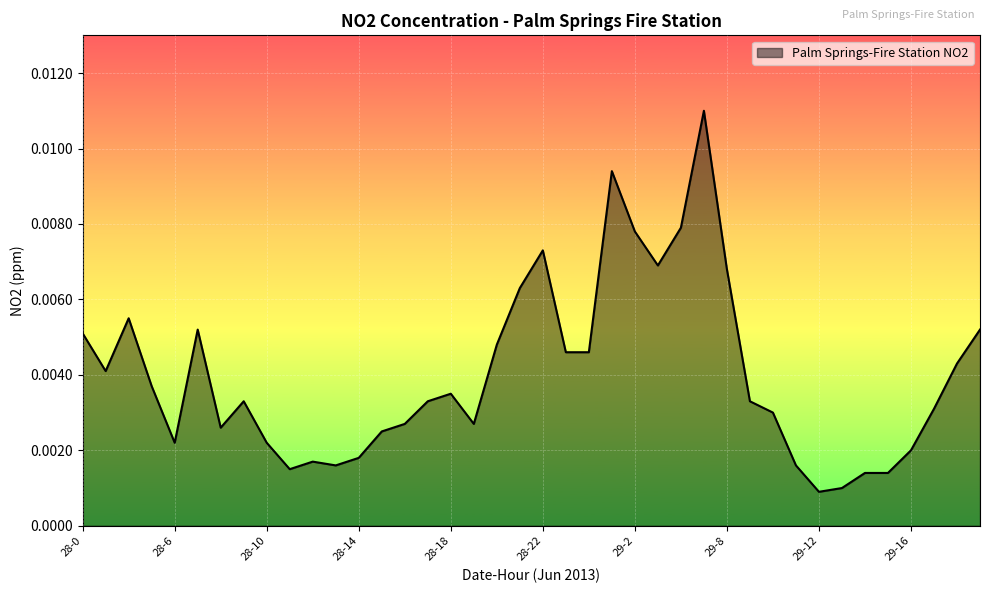

How many interior local valleys (lower than both neighbors) does the data have?

8